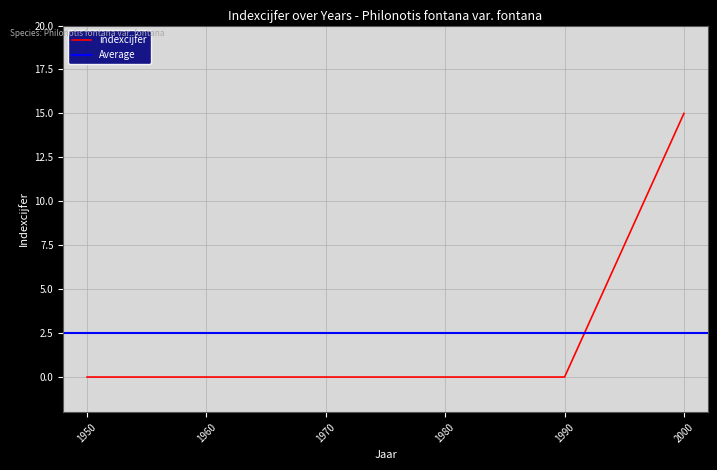

At which label does indexcijfer reach its peak?

2000